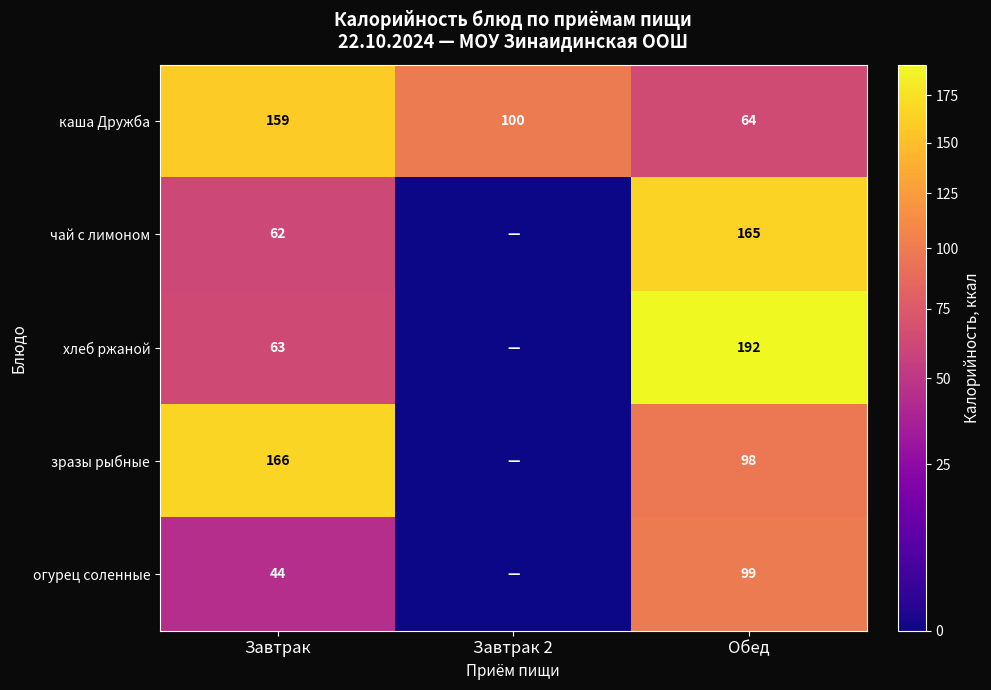

Count the number of data series in this chart.

5